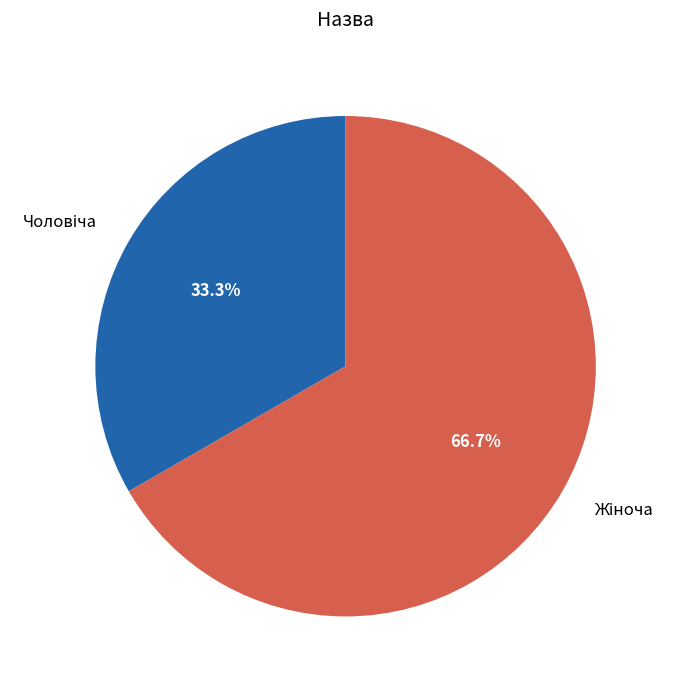

Is there any slice that represents more than half of the pie?

Yes